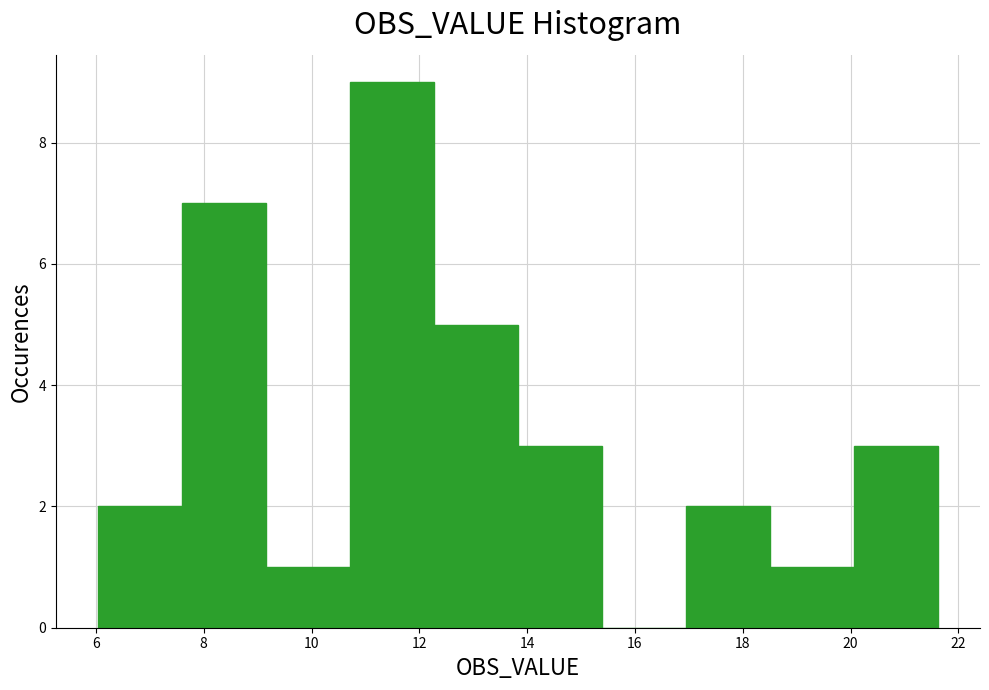

Reading left to right, transcribe this chart: for each bar, give the range it covers on the x-axis and its height. Neither the bar edges nor the heights are printed on the chart, so give them approximately, as read against the axes.

6.0 to 7.6: 2
7.6 to 9.2: 7
9.2 to 10.8: 1
10.8 to 12.2: 9
12.2 to 13.8: 5
13.8 to 15.4: 3
15.4 to 17.0: 0
17.0 to 18.6: 2
18.6 to 20.0: 1
20.0 to 21.6: 3